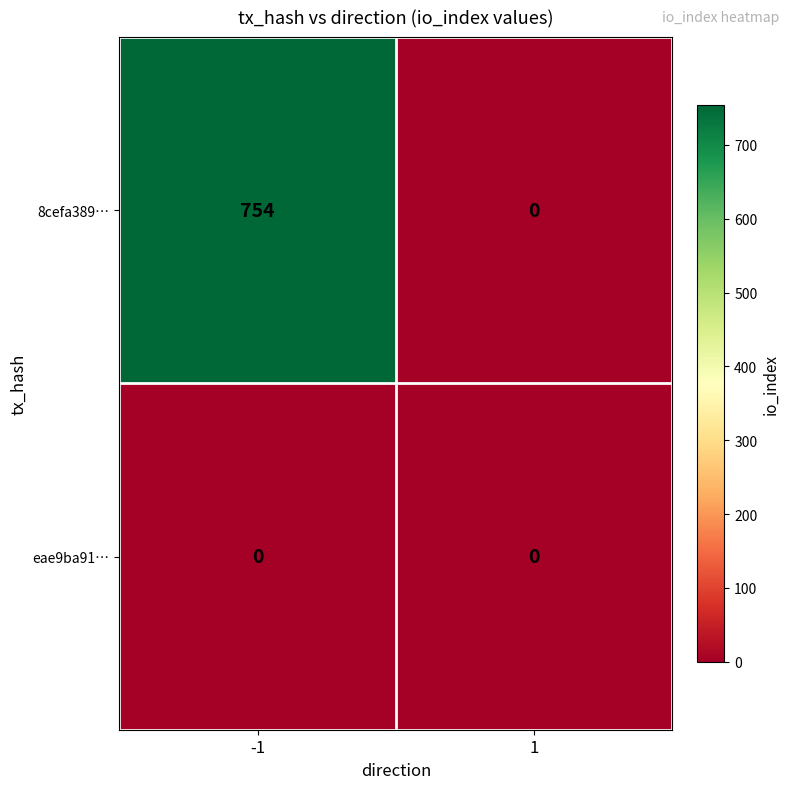

What is the difference between the maximum and minimum values in the 8cefa389… series?

754